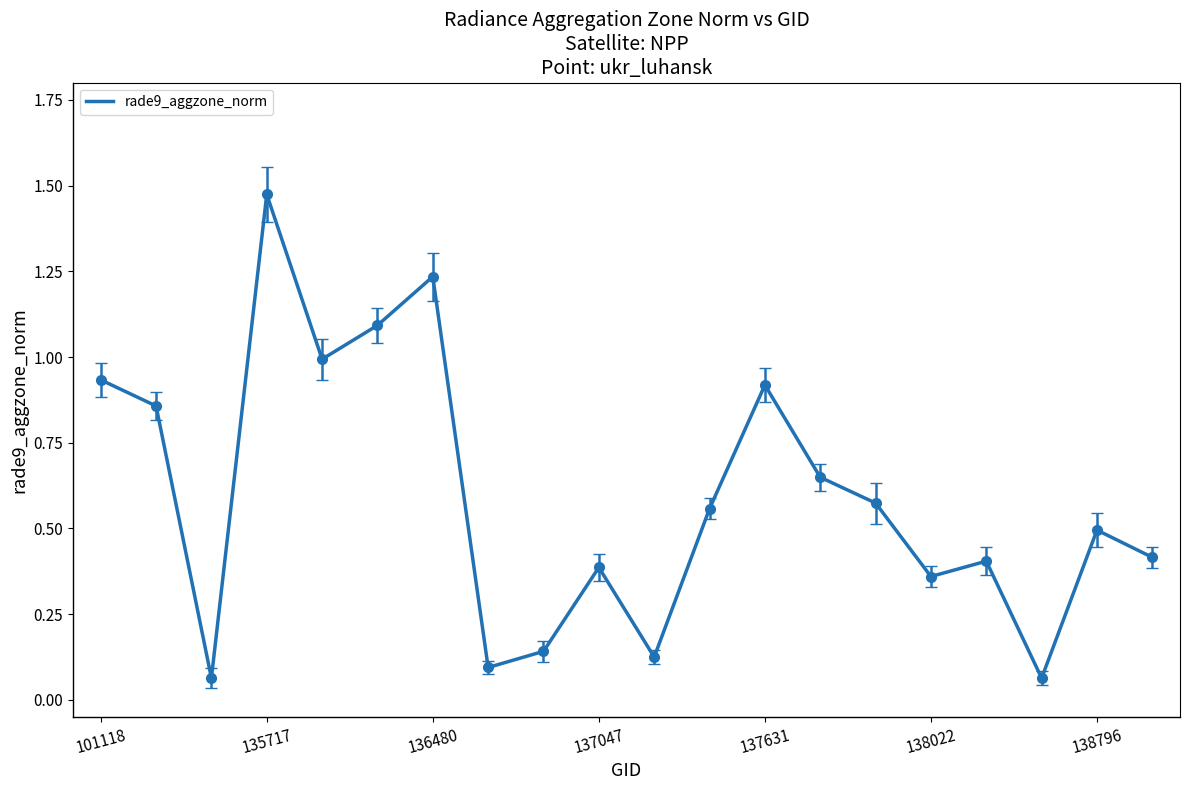

What is the minimum value shown in the chart?

0.1